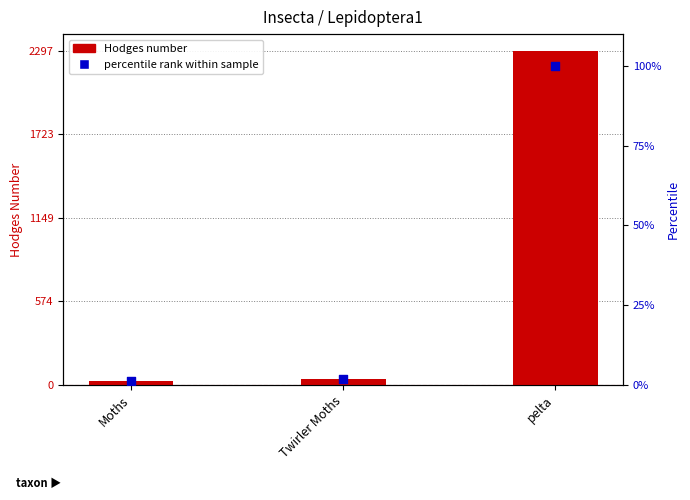

Which series has the largest Y range (max minus min)?

Hodges number